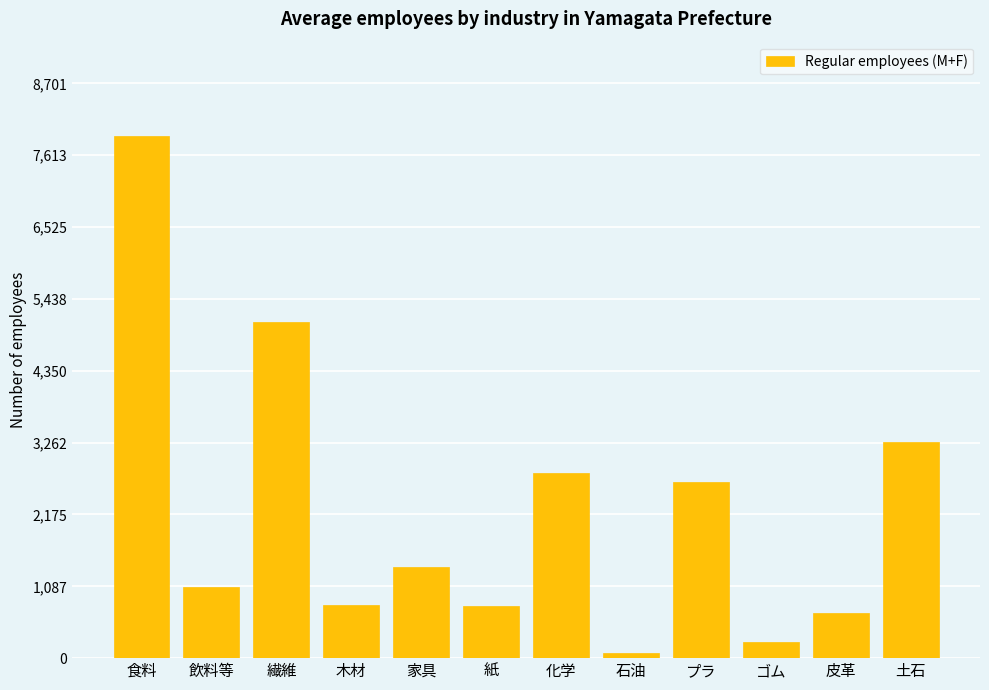

At which label is the value closest to 3992?

土石